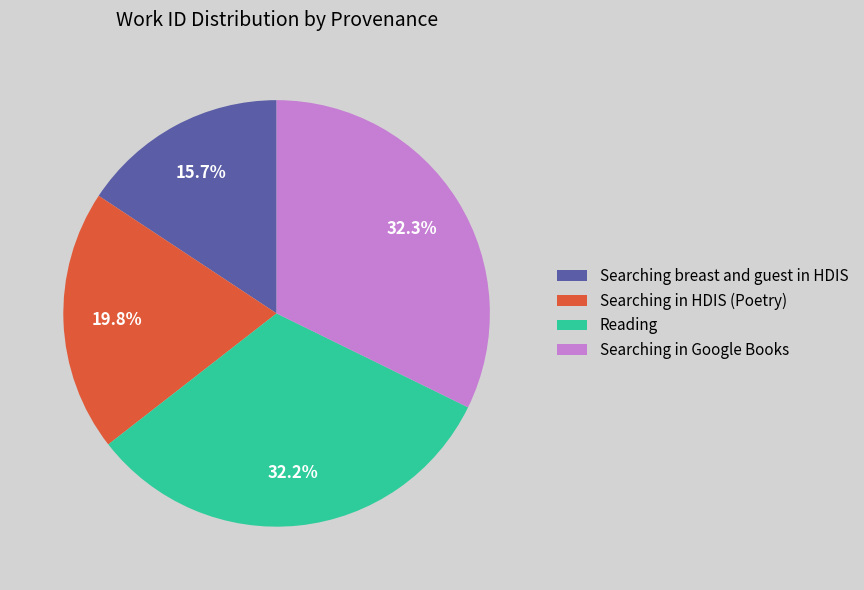

Count the number of slices in the pie.

4